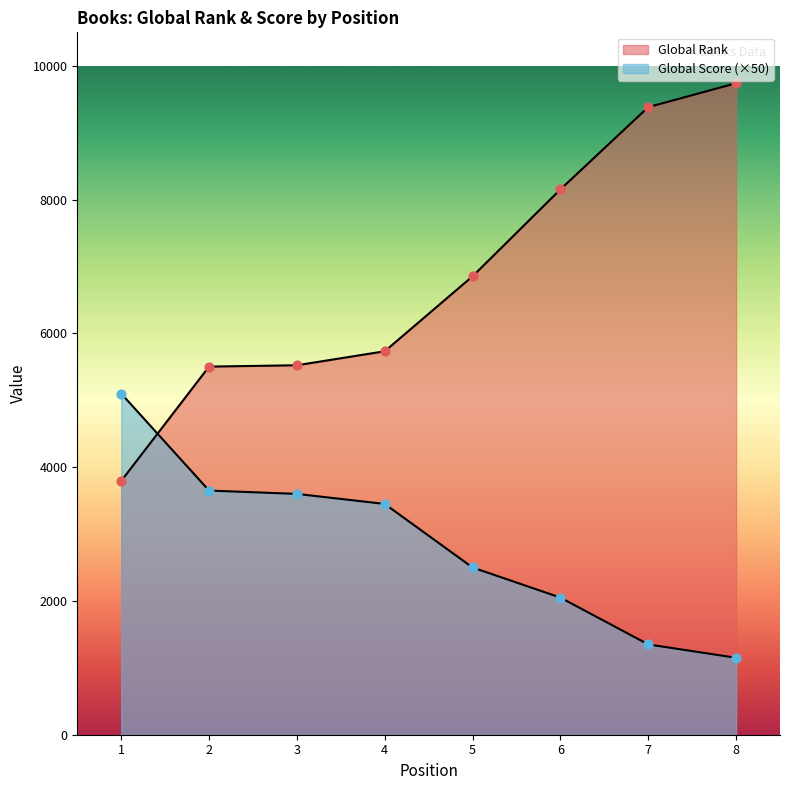

Is the value of Global Score at 4 greater than the value of Global Rank at 6?

No